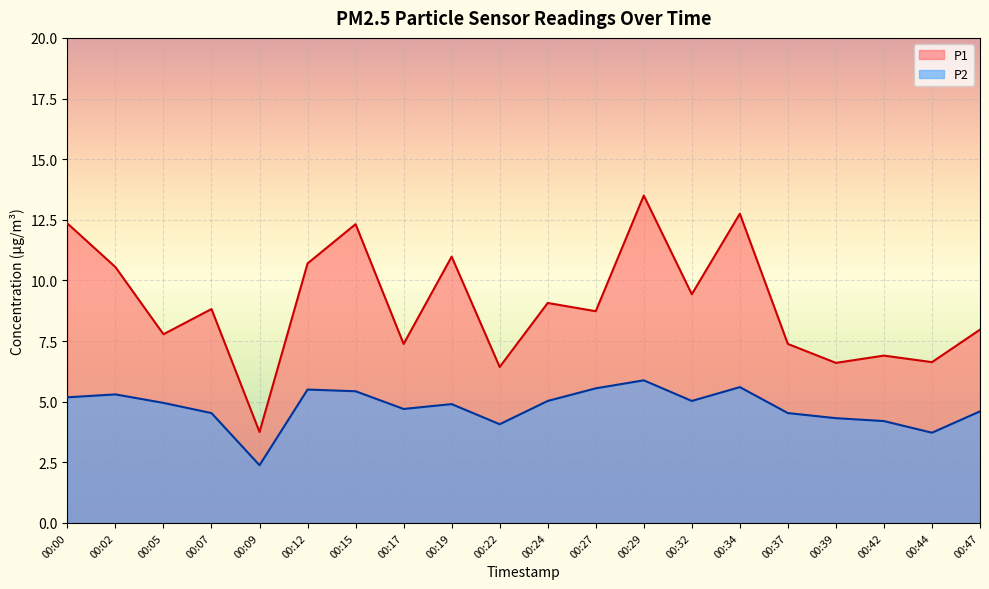

Which label corresponds to the smallest value in the chart?

00:09